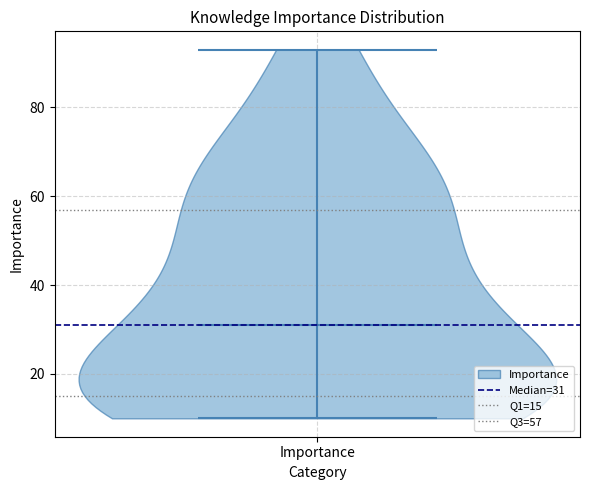

Read this violin plot against the y-axis: where its median line is, and the lowest and highest points the violin reaches. The values are not printed on the chart, so give them approximately, as read against the axis.

median line 32, lowest point 10, highest point 94